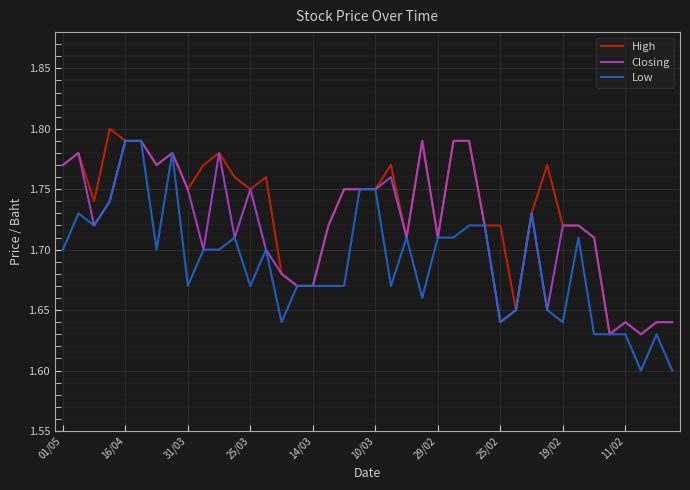

List the series in order of their overall mean, lowest first.

Low, Closing, High